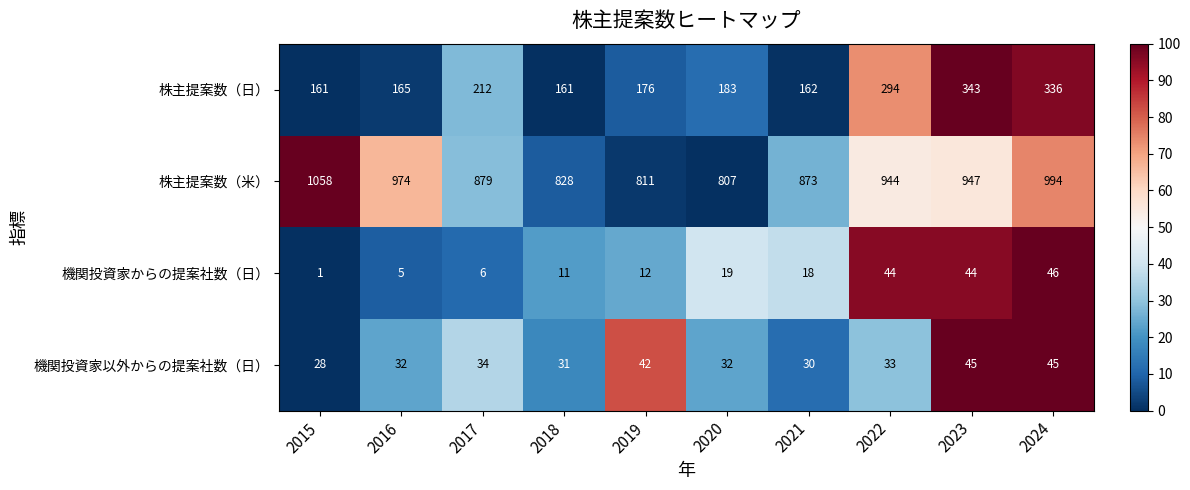

How many data points does each series have?

10